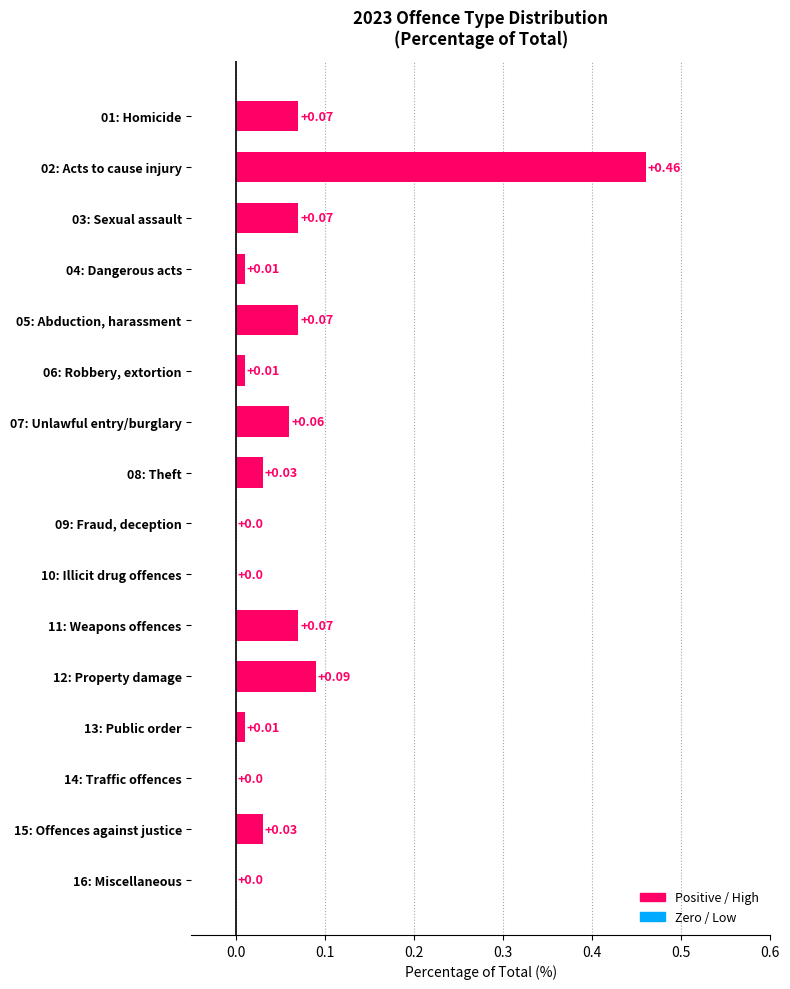

Between 05: Abduction, harassment and 09: Fraud, deception, which is larger?

05: Abduction, harassment